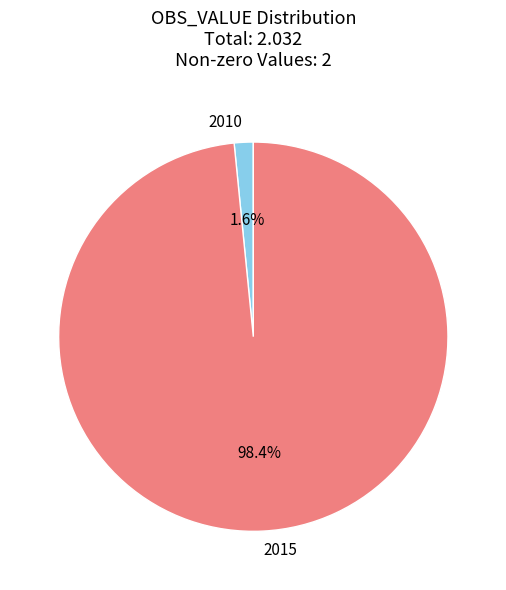

Count the number of slices in the pie.

2